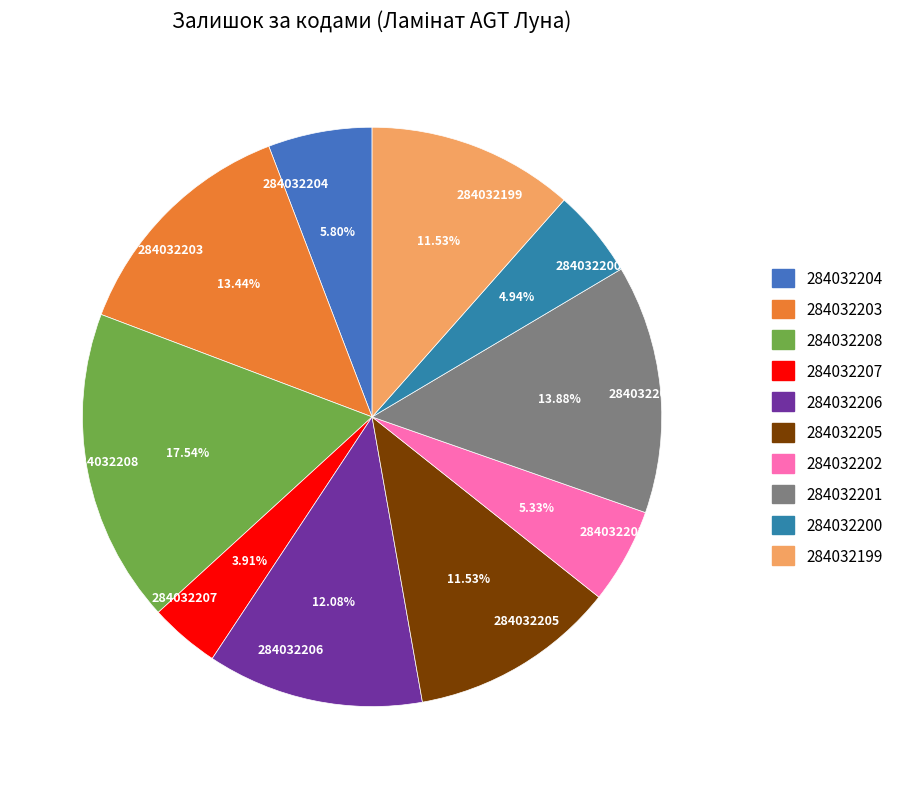

Is it true that 284032202 is 18% of the pie?

False